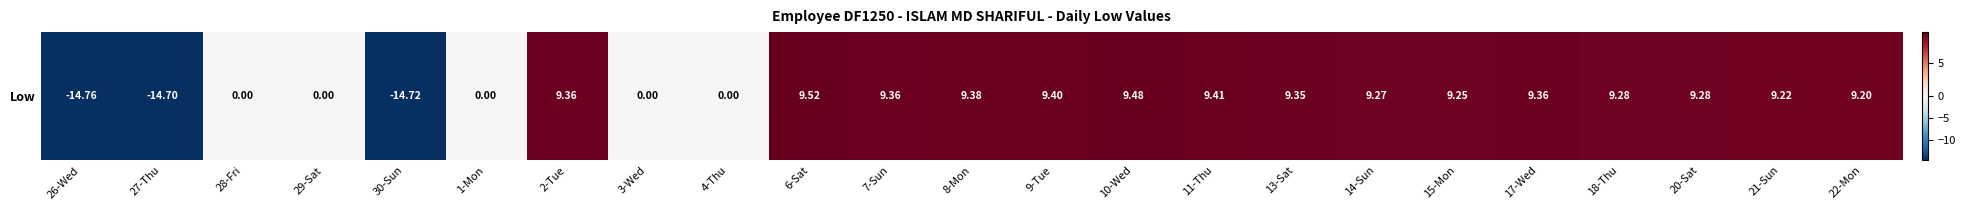

Reading left to right, list all the values displayed in this chart.

26-Wed=-14.8	27-Thu=-14.7	28-Fri=0.0	29-Sat=0.0	30-Sun=-14.7	1-Mon=0.0	2-Tue=9.4	3-Wed=0.0	4-Thu=0.0	6-Sat=9.5	7-Sun=9.4	8-Mon=9.4	9-Tue=9.4	10-Wed=9.5	11-Thu=9.4	13-Sat=9.3	14-Sun=9.3	15-Mon=9.2	17-Wed=9.4	18-Thu=9.3	20-Sat=9.3	21-Sun=9.2	22-Mon=9.2